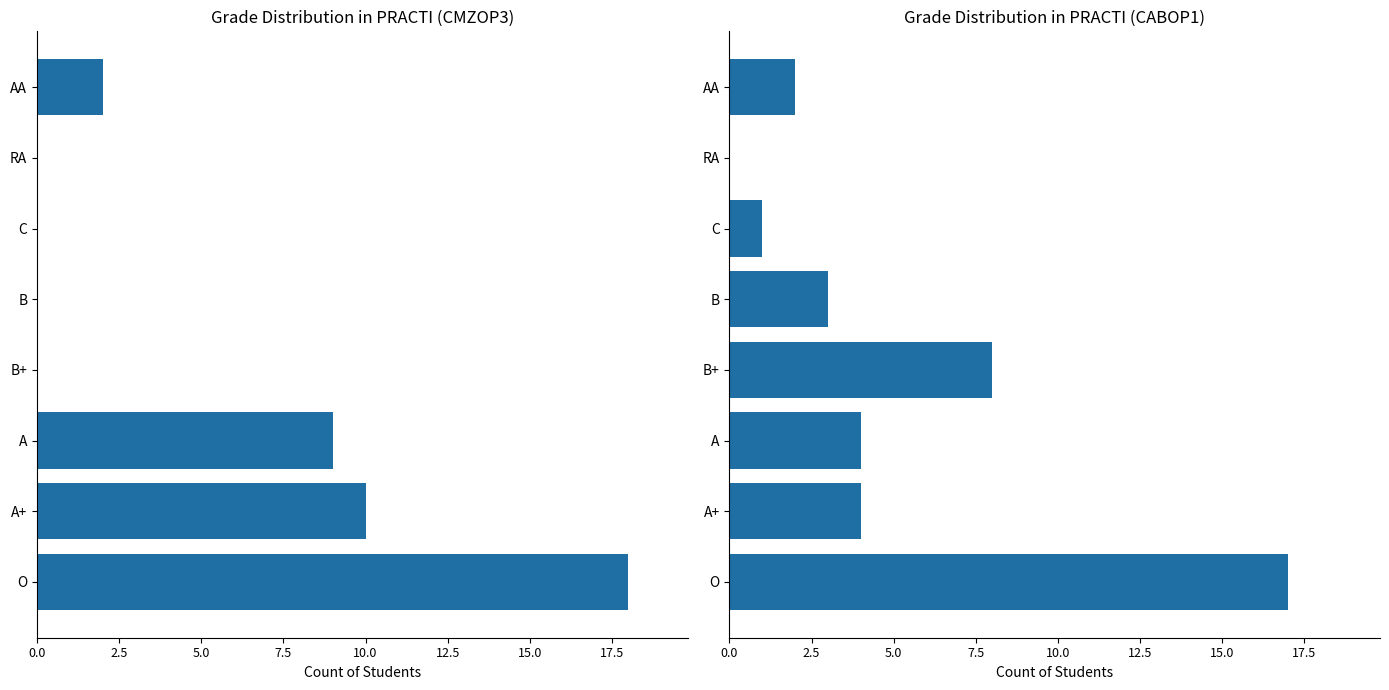

True or false: CMZOP3 has a value of 0 at B+.

True